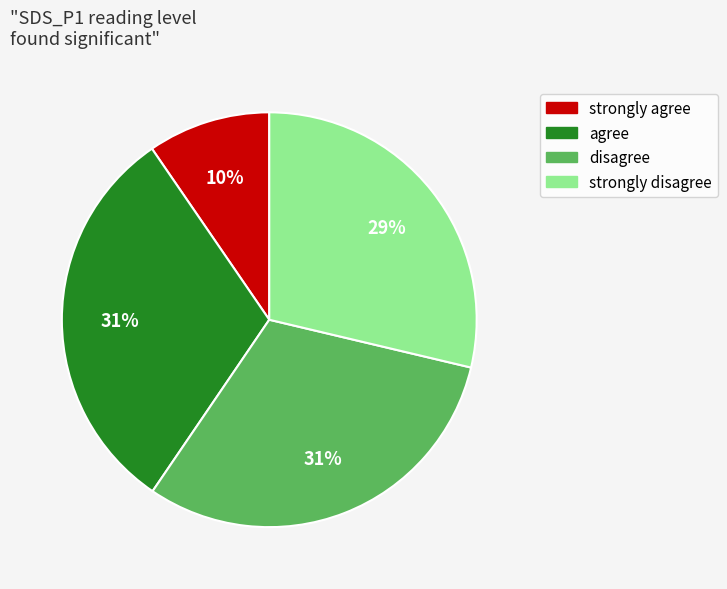

Which category has the smallest portion of the pie?

strongly agree